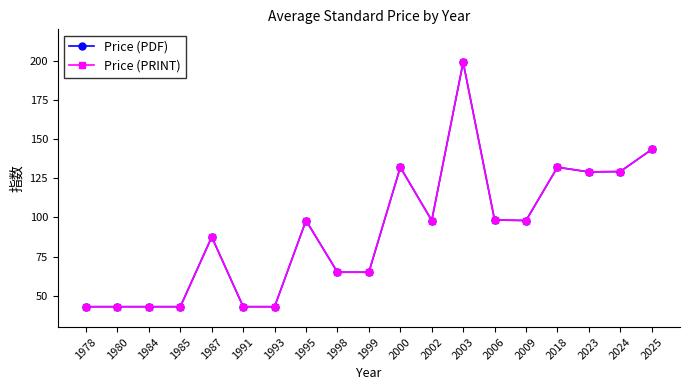

Does the chart have visible grid lines?

No